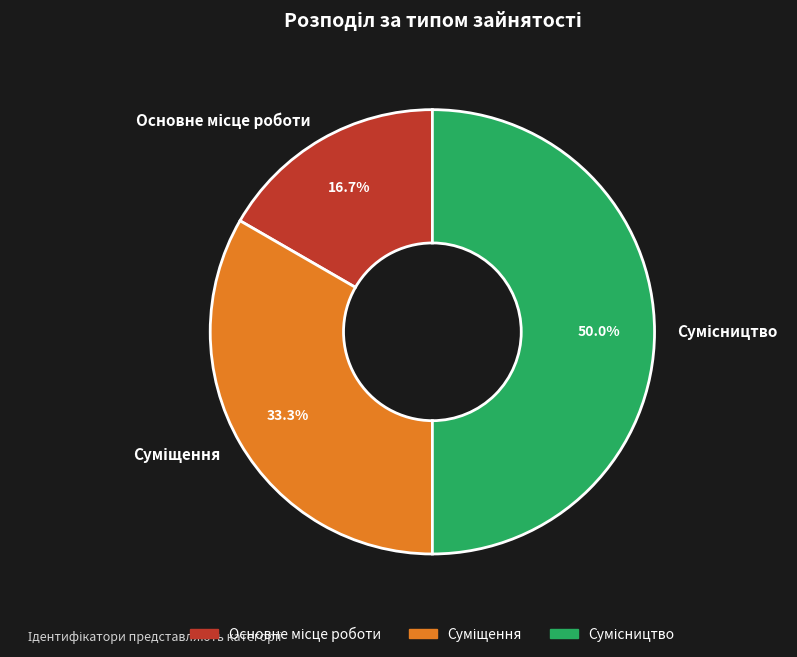

What is the largest slice in the pie chart?

Сумісництво